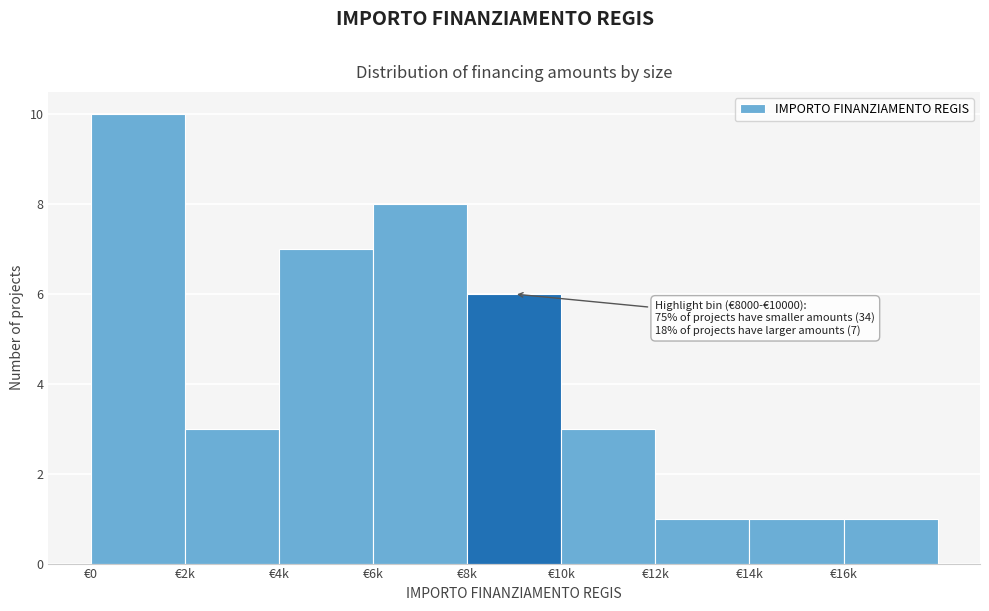

Reading left to right, transcribe all the data shown in this chart.

€0=10	€2k=3	€4k=7	€6k=8	€8k=6	€10k=3	€12k=1	€14k=1	€16k=1